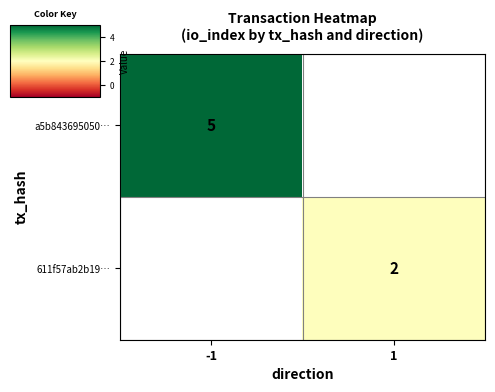

Which label corresponds to the smallest value in the chart?

1